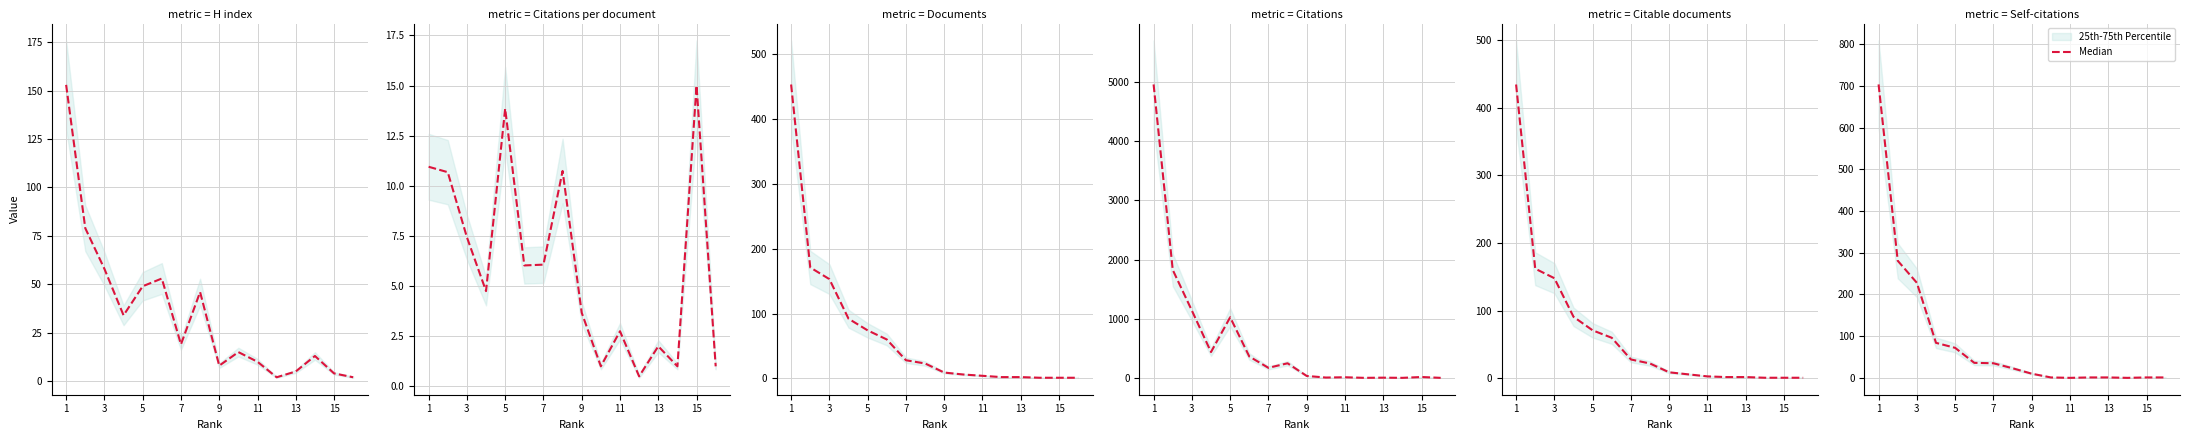

What is the difference between the second highest and second lowest values?

281